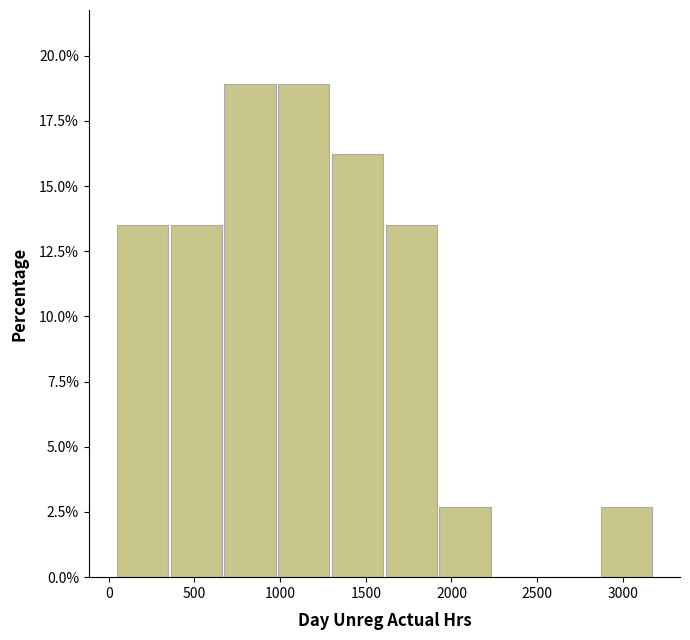

Reading left to right, list every bar in this chart as the range it spans on the x-axis followed by its height. Neither the bar edges nor the heights are printed on the chart, so give them approximately, as read against the axes.

50 to 350: 13.5
350 to 650: 13.5
650 to 1000: 19.0
1000 to 1300: 19.0
1300 to 1600: 16.0
1600 to 1900: 13.5
1900 to 2250: 2.5
2250 to 2550: 0
2550 to 2850: 0
2850 to 3200: 2.5